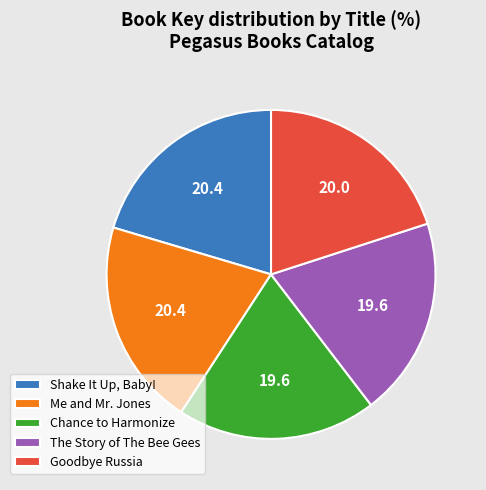

How many segments does this pie chart have?

5